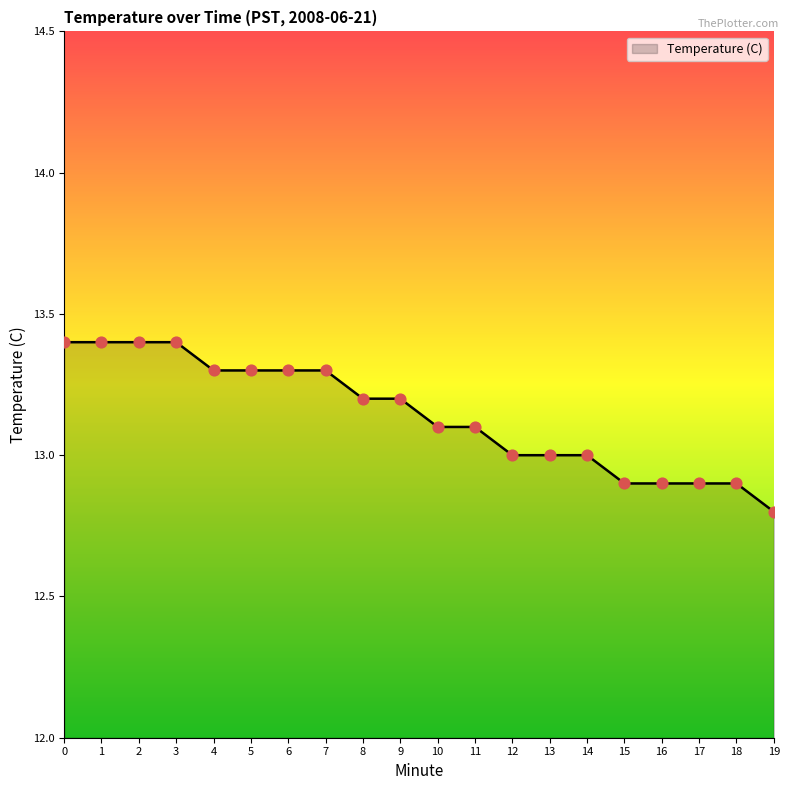

Which has a higher value, 16 or 1?

1